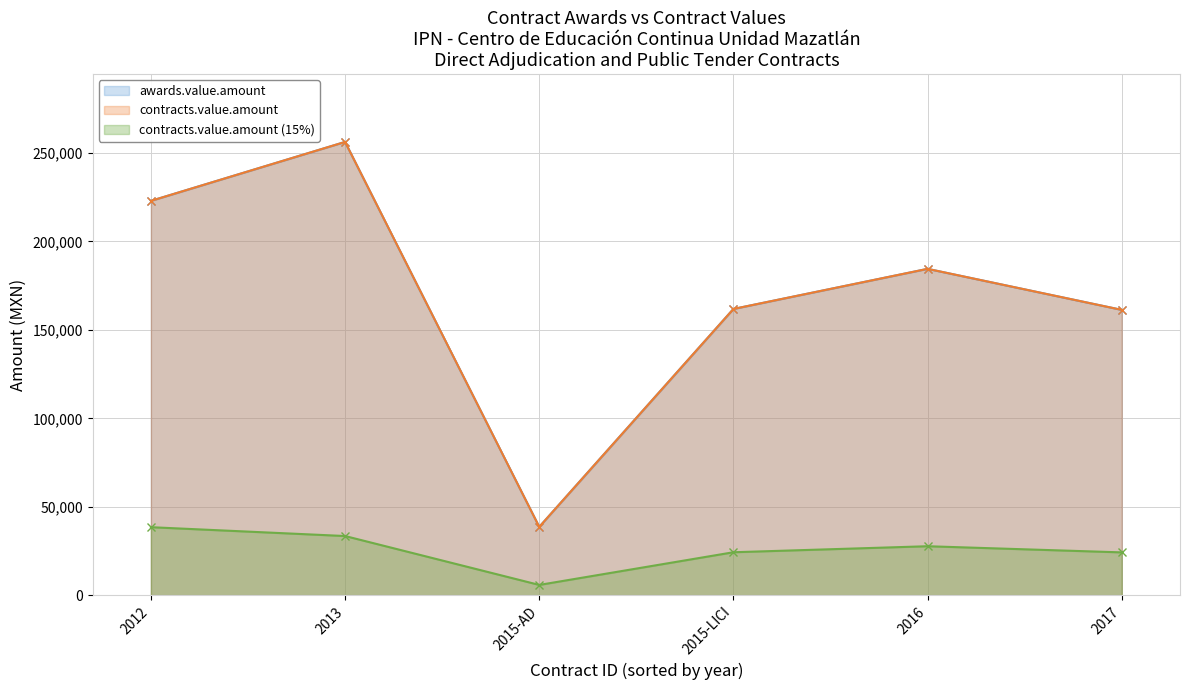

At which category does the chart reach its peak across all series?

2013